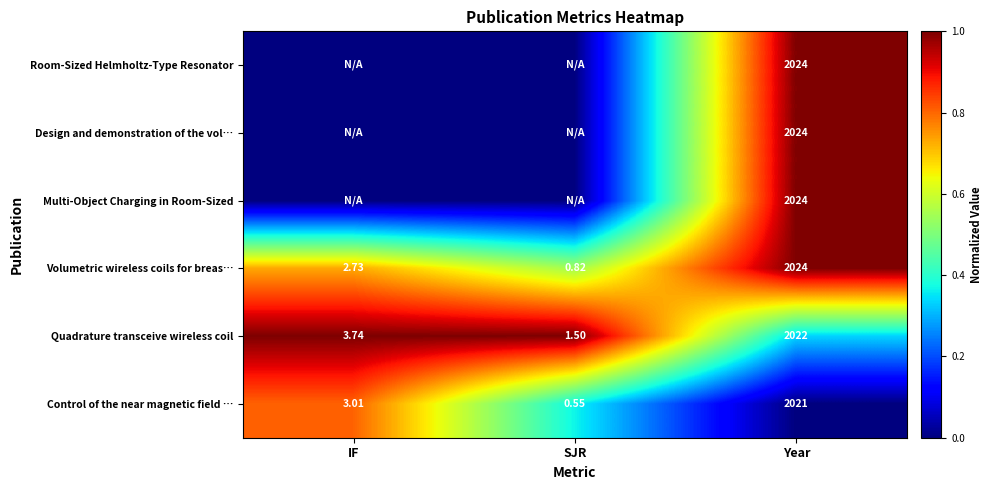

At which label does Volumetric wireless coils for breas… first exceed 2?

IF